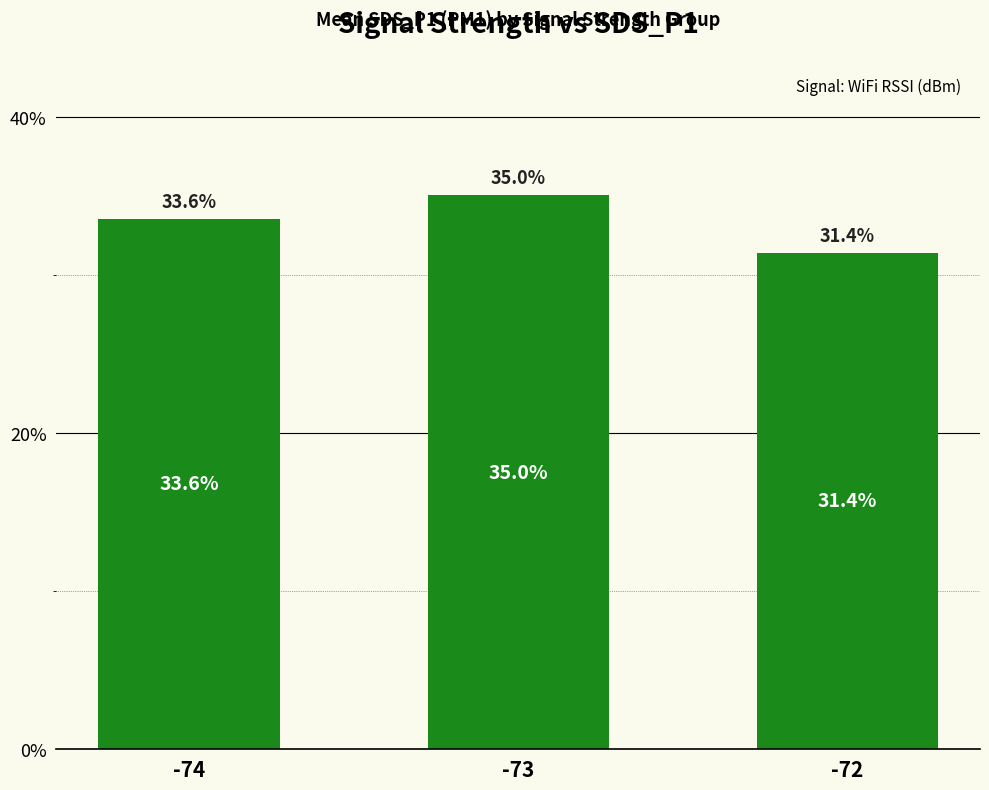

What is the ratio of the value at -72 to the value at -74?

0.9